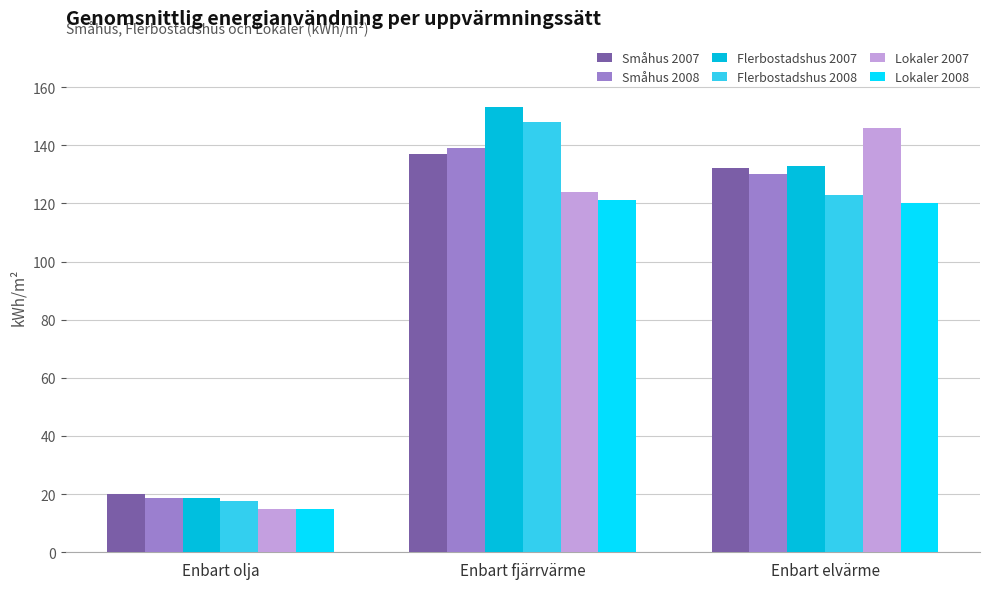

What are all the series names shown in the legend?

Småhus 2007, Småhus 2008, Flerbostadshus 2007, Flerbostadshus 2008, Lokaler 2007, Lokaler 2008